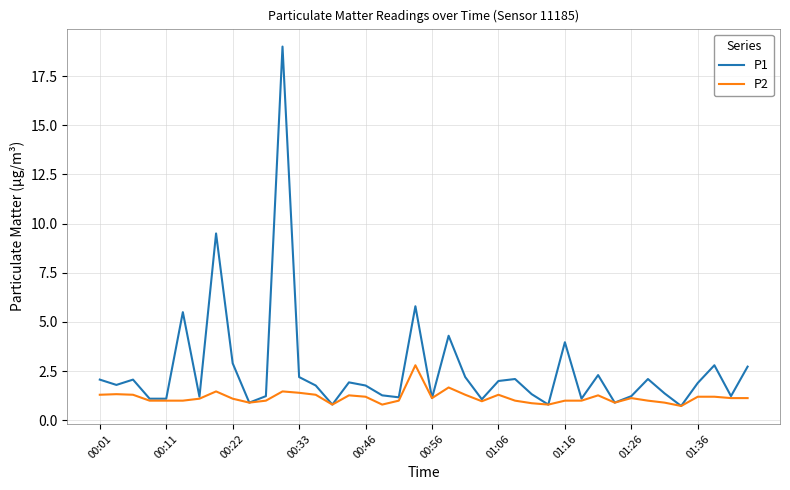

What is the sum of all P1 values?

102.4